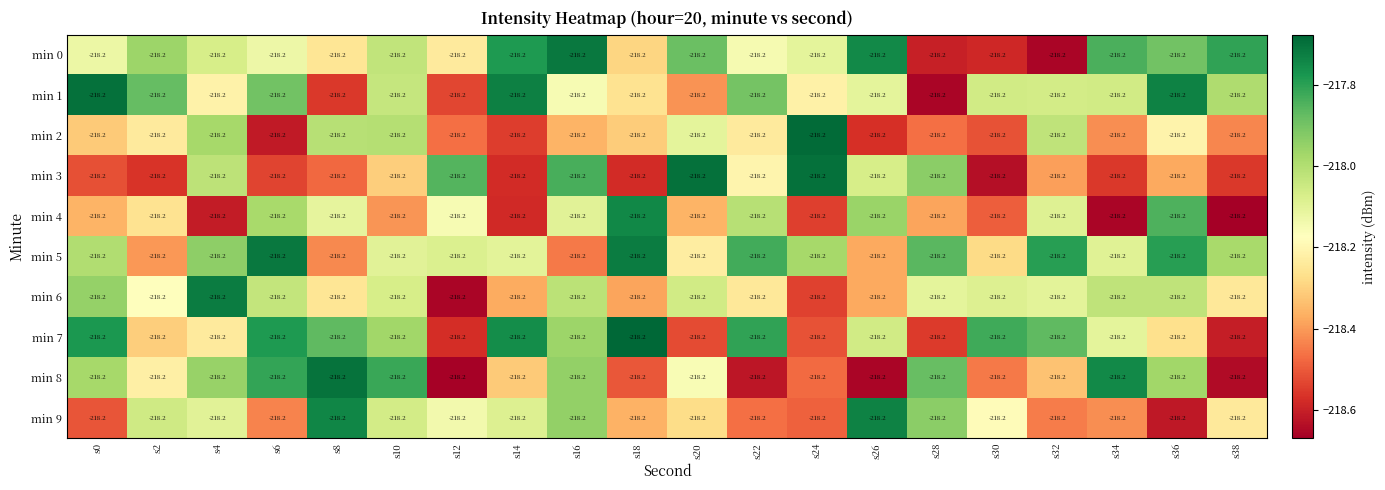

Reading right to left, extract all data points from this chart.

min 0: s38=-218.2	s36=-218.2	s34=-218.2	s32=-218.2	s30=-218.2	s28=-218.2	s26=-218.2	s24=-218.2	s22=-218.2	s20=-218.2	s18=-218.2	s16=-218.2	s14=-218.2	s12=-218.2	s10=-218.2	s8=-218.2	s6=-218.2	s4=-218.2	s2=-218.2	s0=-218.2
min 1: s38=-218.2	s36=-218.2	s34=-218.2	s32=-218.2	s30=-218.2	s28=-218.2	s26=-218.2	s24=-218.2	s22=-218.2	s20=-218.2	s18=-218.2	s16=-218.2	s14=-218.2	s12=-218.2	s10=-218.2	s8=-218.2	s6=-218.2	s4=-218.2	s2=-218.2	s0=-218.2
min 2: s38=-218.2	s36=-218.2	s34=-218.2	s32=-218.2	s30=-218.2	s28=-218.2	s26=-218.2	s24=-218.2	s22=-218.2	s20=-218.2	s18=-218.2	s16=-218.2	s14=-218.2	s12=-218.2	s10=-218.2	s8=-218.2	s6=-218.2	s4=-218.2	s2=-218.2	s0=-218.2
min 3: s38=-218.2	s36=-218.2	s34=-218.2	s32=-218.2	s30=-218.2	s28=-218.2	s26=-218.2	s24=-218.2	s22=-218.2	s20=-218.2	s18=-218.2	s16=-218.2	s14=-218.2	s12=-218.2	s10=-218.2	s8=-218.2	s6=-218.2	s4=-218.2	s2=-218.2	s0=-218.2
min 4: s38=-218.2	s36=-218.2	s34=-218.2	s32=-218.2	s30=-218.2	s28=-218.2	s26=-218.2	s24=-218.2	s22=-218.2	s20=-218.2	s18=-218.2	s16=-218.2	s14=-218.2	s12=-218.2	s10=-218.2	s8=-218.2	s6=-218.2	s4=-218.2	s2=-218.2	s0=-218.2
min 5: s38=-218.2	s36=-218.2	s34=-218.2	s32=-218.2	s30=-218.2	s28=-218.2	s26=-218.2	s24=-218.2	s22=-218.2	s20=-218.2	s18=-218.2	s16=-218.2	s14=-218.2	s12=-218.2	s10=-218.2	s8=-218.2	s6=-218.2	s4=-218.2	s2=-218.2	s0=-218.2
min 6: s38=-218.2	s36=-218.2	s34=-218.2	s32=-218.2	s30=-218.2	s28=-218.2	s26=-218.2	s24=-218.2	s22=-218.2	s20=-218.2	s18=-218.2	s16=-218.2	s14=-218.2	s12=-218.2	s10=-218.2	s8=-218.2	s6=-218.2	s4=-218.2	s2=-218.2	s0=-218.2
min 7: s38=-218.2	s36=-218.2	s34=-218.2	s32=-218.2	s30=-218.2	s28=-218.2	s26=-218.2	s24=-218.2	s22=-218.2	s20=-218.2	s18=-218.2	s16=-218.2	s14=-218.2	s12=-218.2	s10=-218.2	s8=-218.2	s6=-218.2	s4=-218.2	s2=-218.2	s0=-218.2
min 8: s38=-218.2	s36=-218.2	s34=-218.2	s32=-218.2	s30=-218.2	s28=-218.2	s26=-218.2	s24=-218.2	s22=-218.2	s20=-218.2	s18=-218.2	s16=-218.2	s14=-218.2	s12=-218.2	s10=-218.2	s8=-218.2	s6=-218.2	s4=-218.2	s2=-218.2	s0=-218.2
min 9: s38=-218.2	s36=-218.2	s34=-218.2	s32=-218.2	s30=-218.2	s28=-218.2	s26=-218.2	s24=-218.2	s22=-218.2	s20=-218.2	s18=-218.2	s16=-218.2	s14=-218.2	s12=-218.2	s10=-218.2	s8=-218.2	s6=-218.2	s4=-218.2	s2=-218.2	s0=-218.2